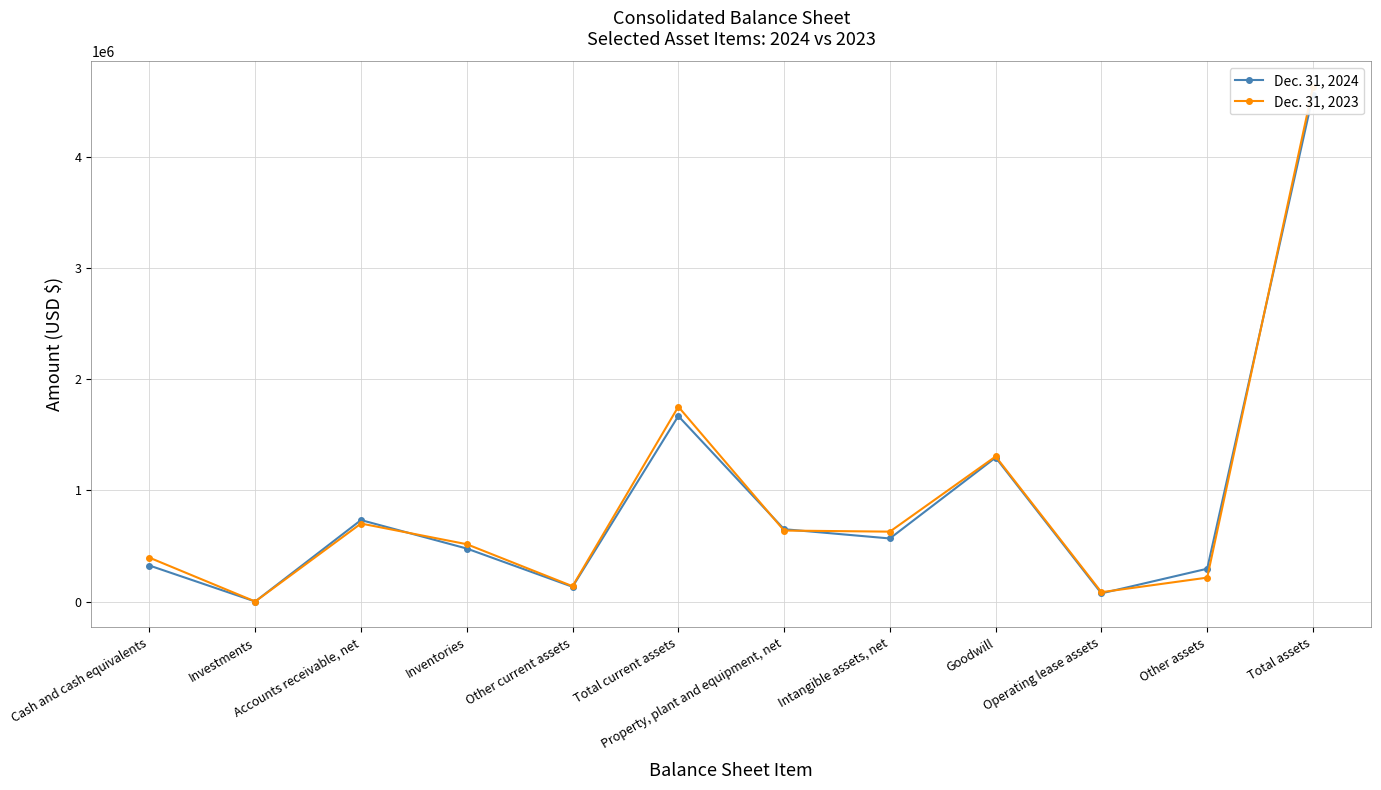

True or false: Dec. 31, 2024 and Dec. 31, 2023 intersect in this chart.

True